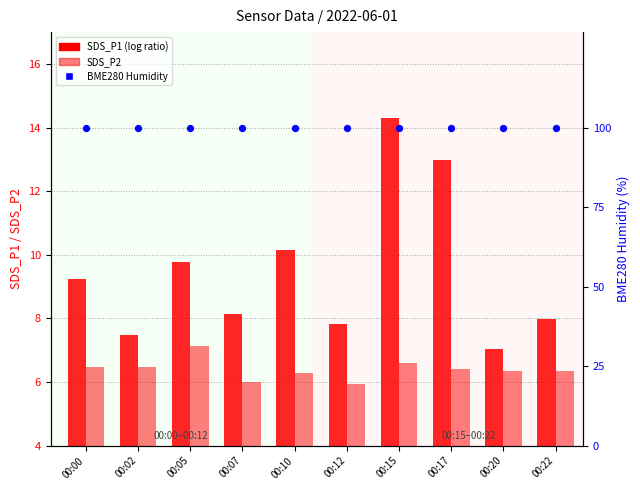

What is the total value across all series at 00:02?

113.9